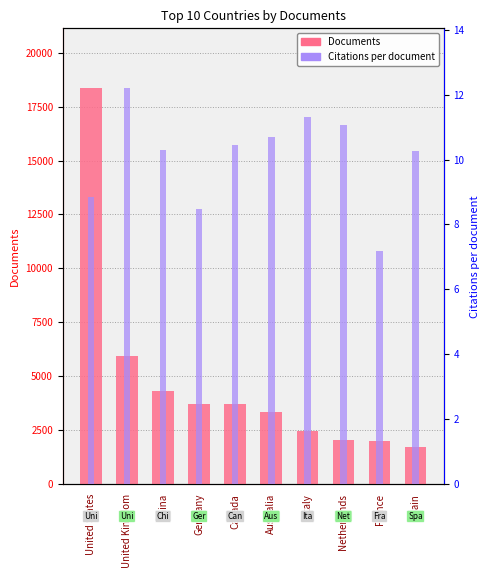

What is the maximum value for Citations per document?

12.2